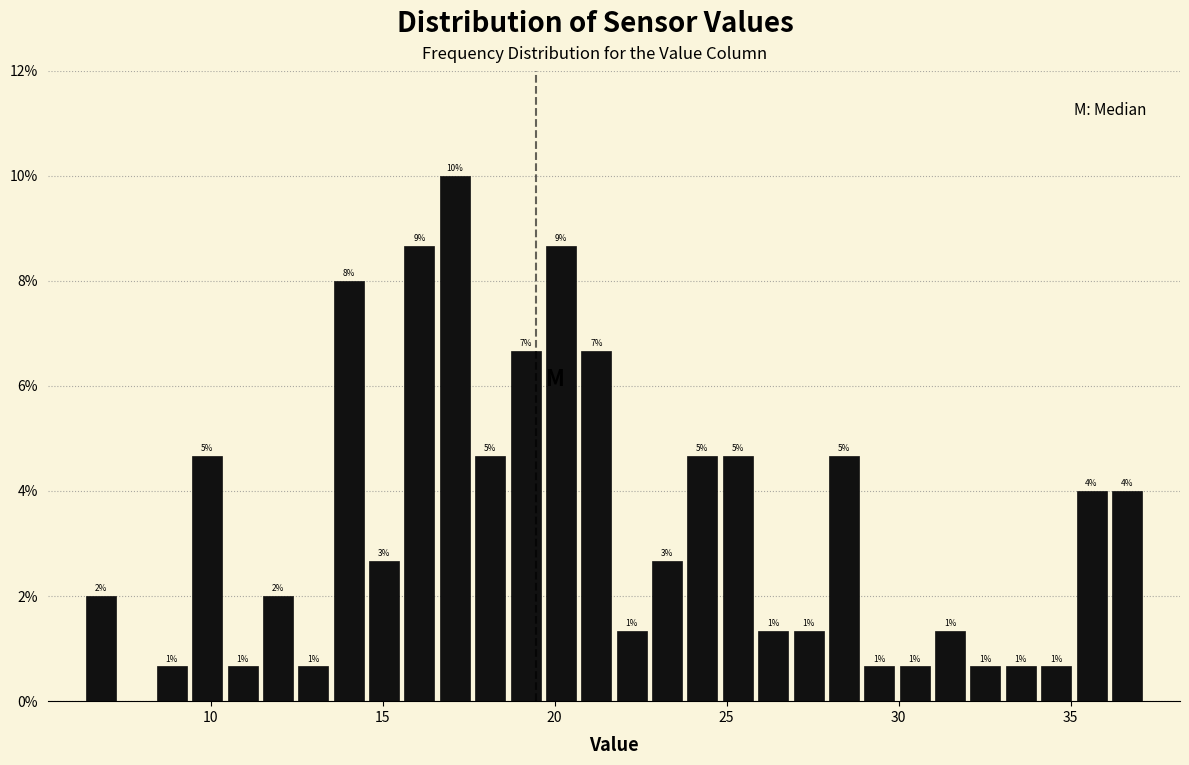

Read against the x-axis, roughly where is the centre of the tallest bar?

17.0